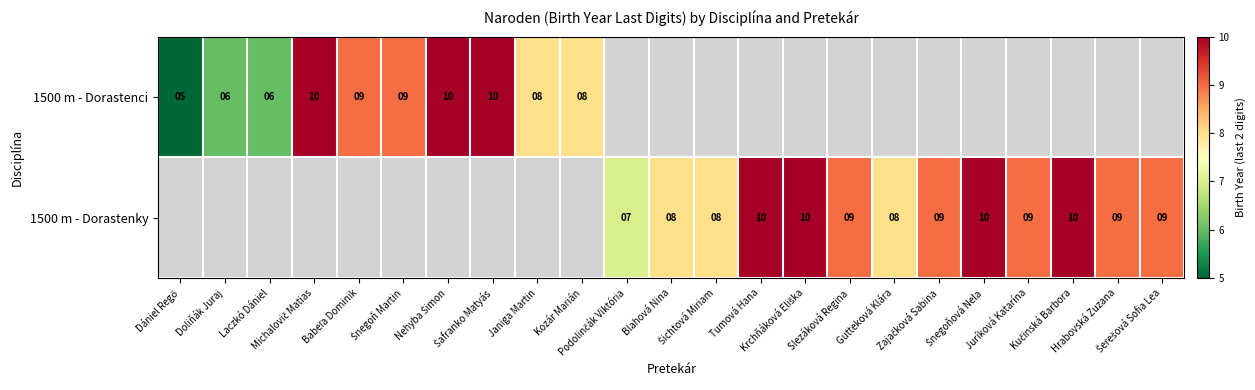

True or false: 1500 m - Dorastenky has a value of 4.9 at Tumová Hana.

False